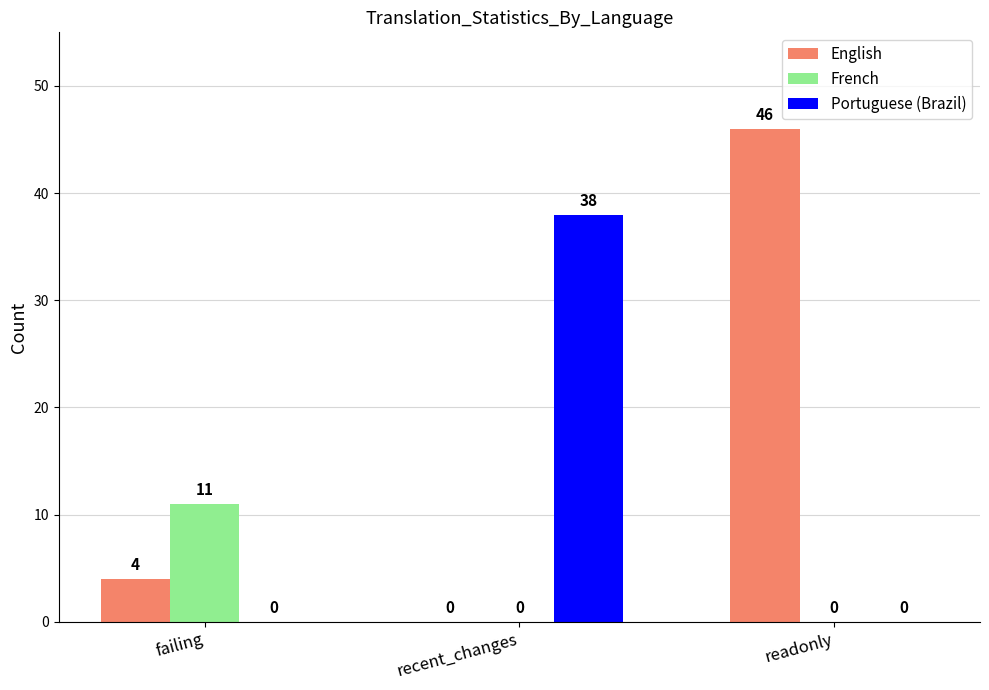

What is the maximum value shown in the chart?

46